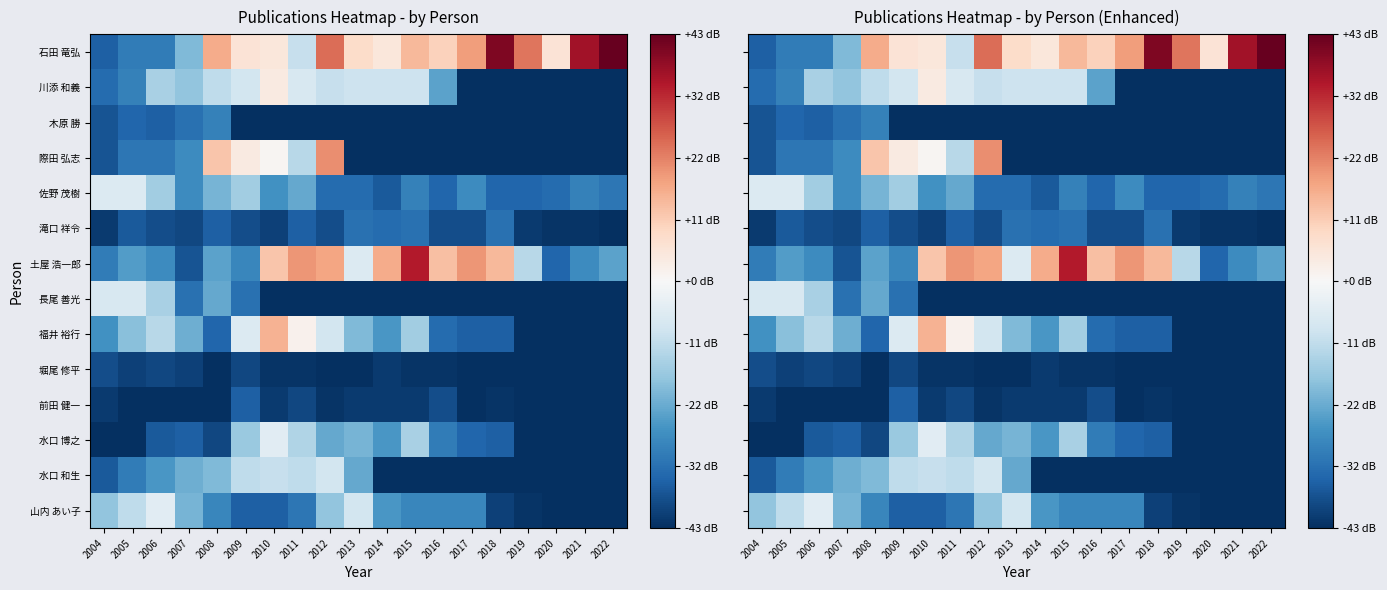

Is it true that 滝口 祥令 equals -41 at 2004?

True